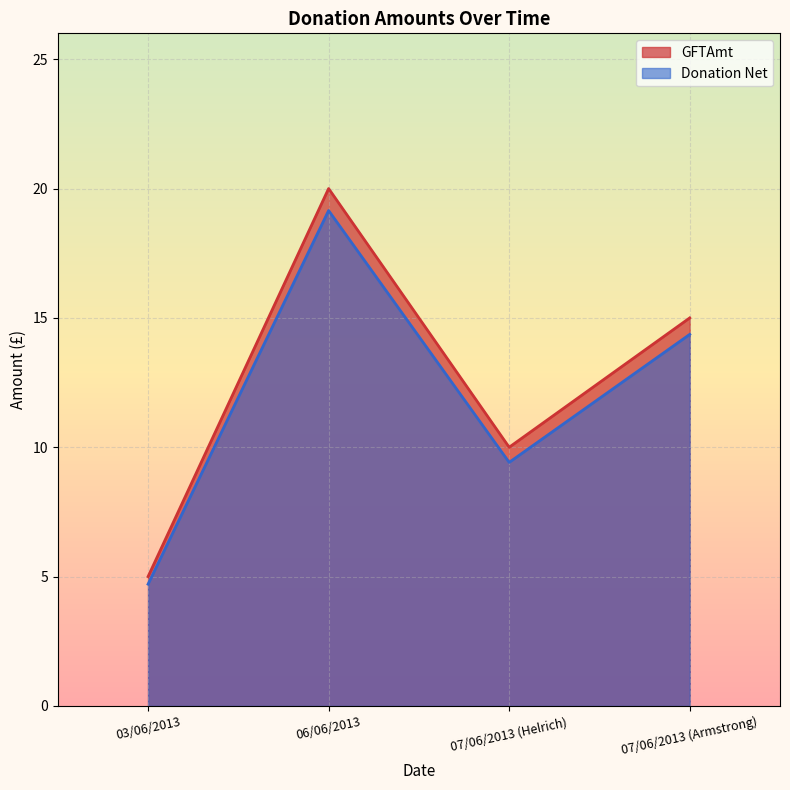

Which category has the lowest value across all series?

03/06/2013